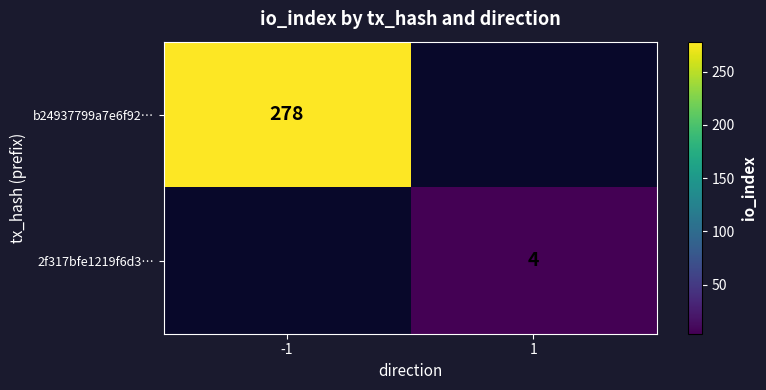

The value of 2f317bfe1219f6d3… at 1 is 2. True or false?

False